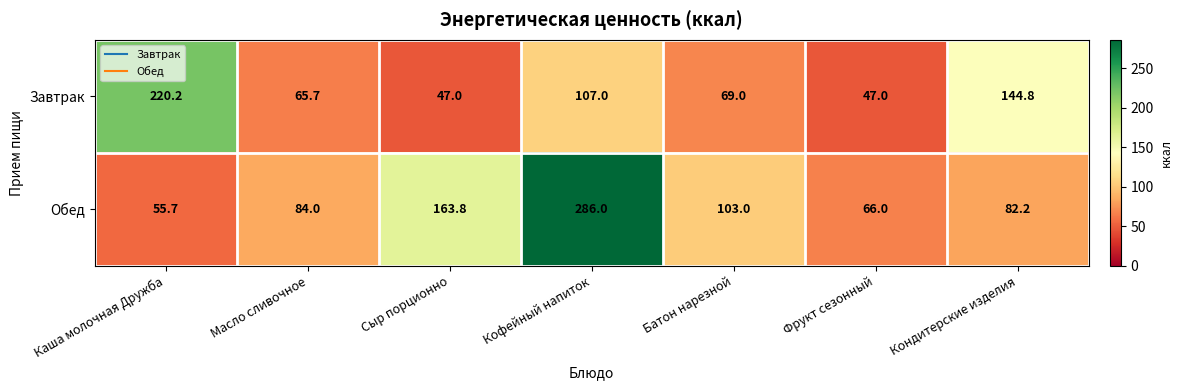

Reading left to right, what are all the values shown in this chart?

Завтрак: Каша молочная Дружба=220.2	Масло сливочное=65.7	Сыр порционно=47.0	Кофейный напиток=107.0	Батон нарезной=69.0	Фрукт сезонный=47.0	Кондитерские изделия=144.8
Обед: Каша молочная Дружба=55.7	Масло сливочное=84.0	Сыр порционно=163.8	Кофейный напиток=286.0	Батон нарезной=103.0	Фрукт сезонный=66.0	Кондитерские изделия=82.2